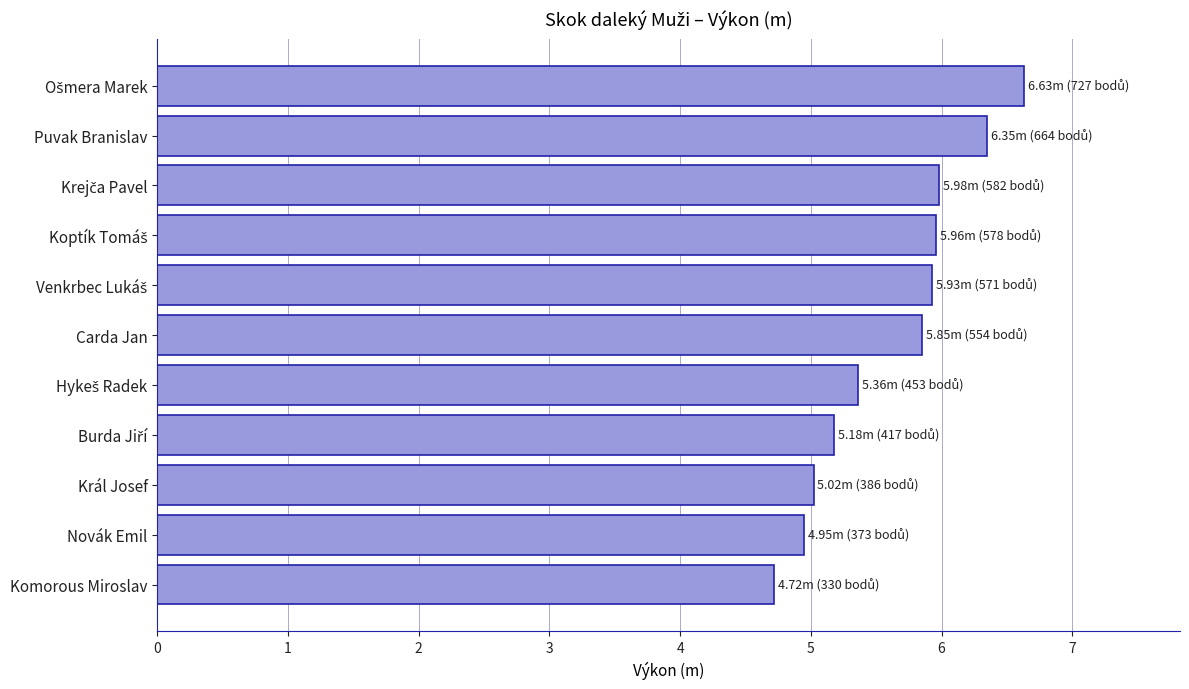

True or false: the data shows 5.0 at Král Josef.

True